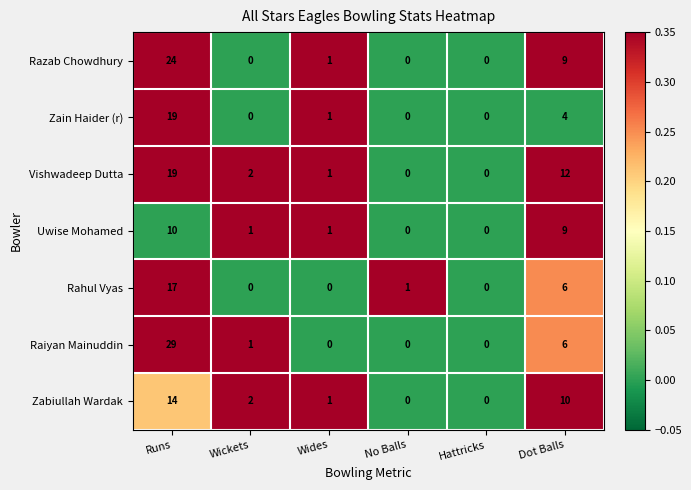

Where is Vishwadeep Dutta nearest to the value 9?

Dot Balls